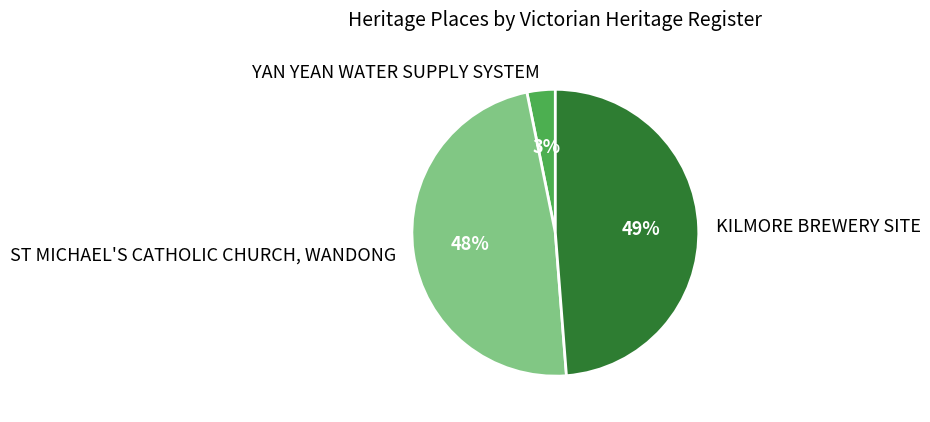

Rank the categories by value from highest to lowest.

KILMORE BREWERY SITE, ST MICHAEL'S CATHOLIC CHURCH, WANDONG, YAN YEAN WATER SUPPLY SYSTEM